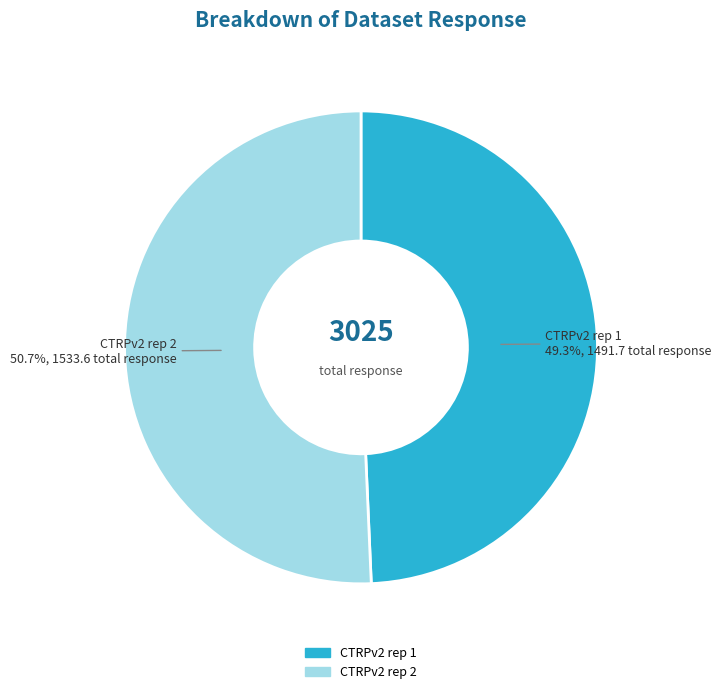

Rank the categories by value from lowest to highest.

CTRPv2 rep 1, CTRPv2 rep 2